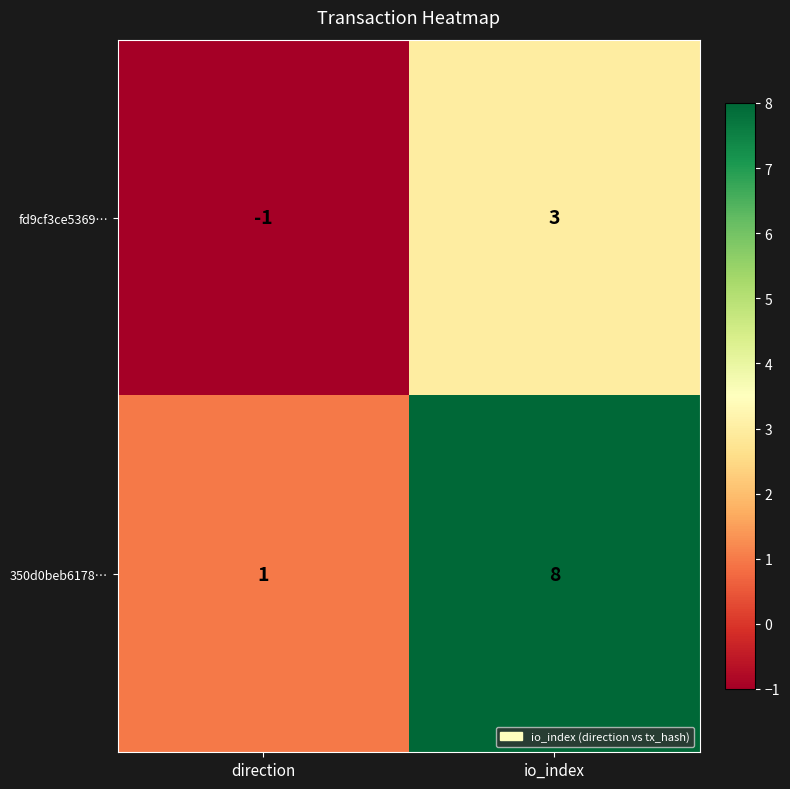

Read the 350d0beb6178… value at io_index.

8